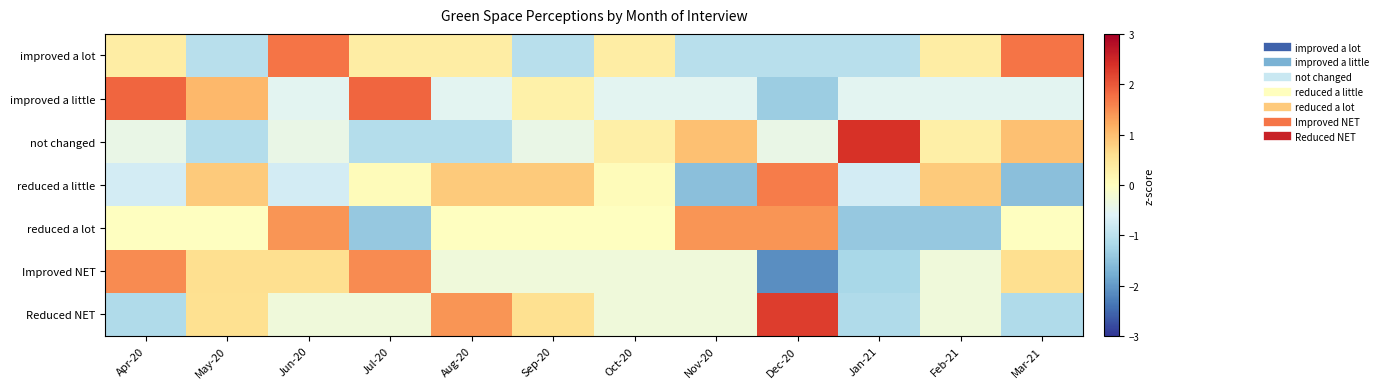

What is the total value across all series at Jul-20?

1.0